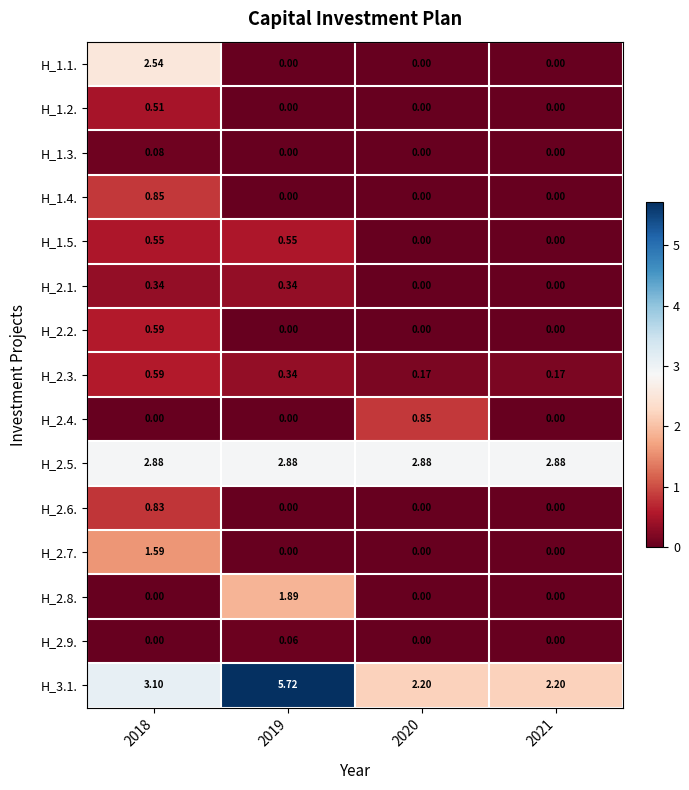

Which series has the largest total across all categories?

H_3.1.